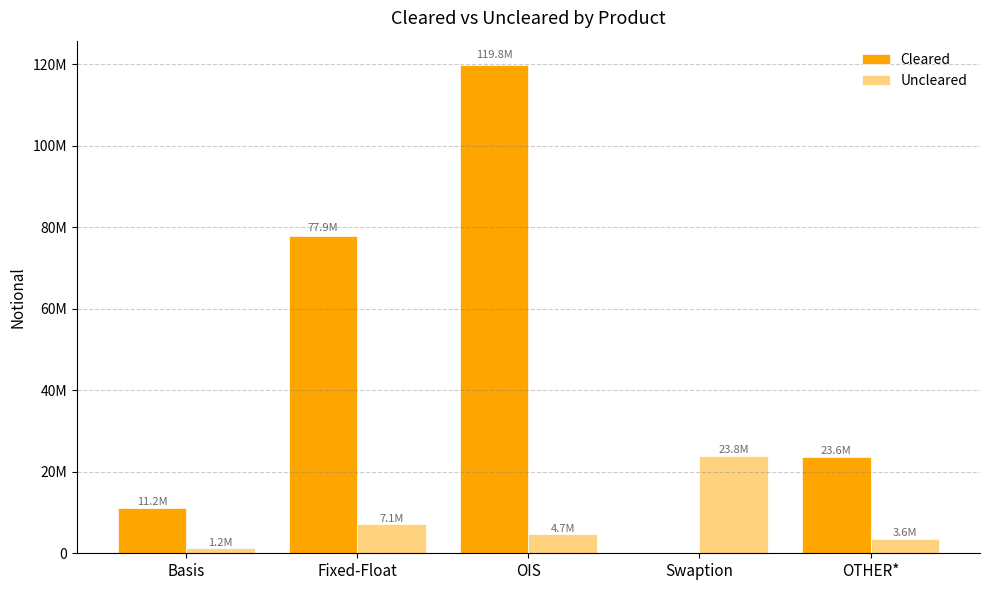

Which label corresponds to the largest value in the chart?

OIS